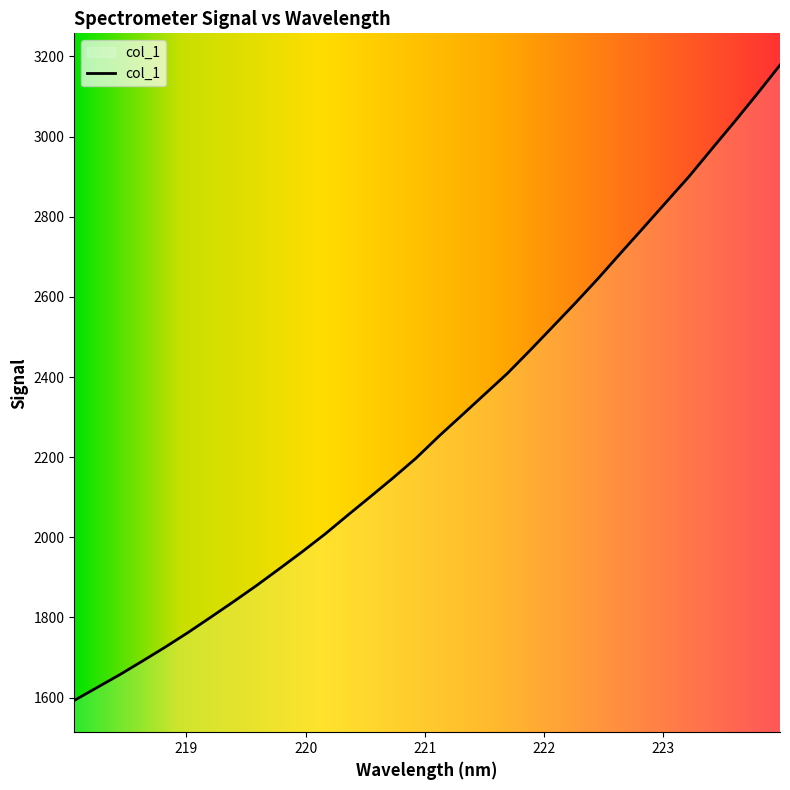

What is the greatest value displayed?

3178.2